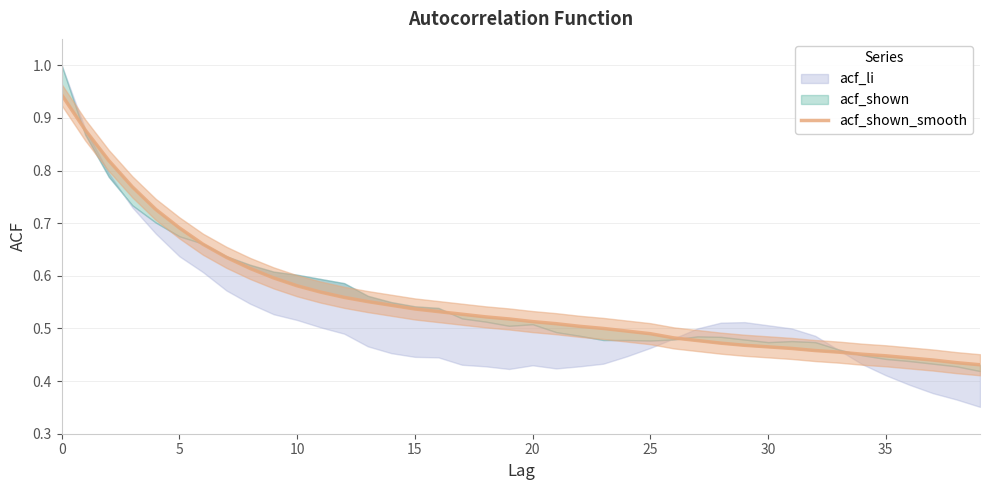

Does the chart display data point markers on the line(s)?

No